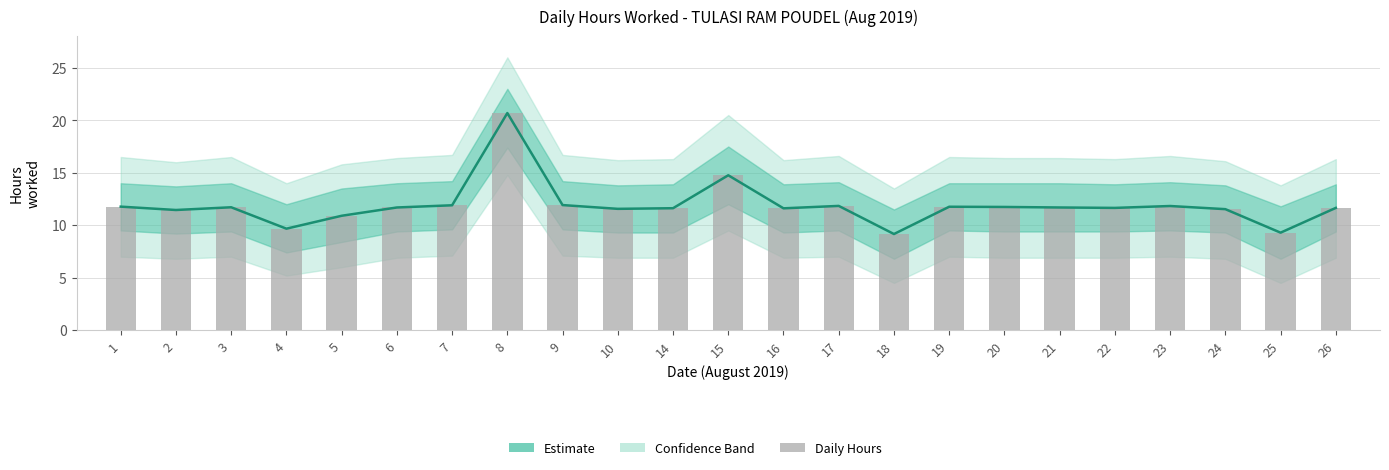

True or false: Hours Worked has a value of 23.4 at 15.

False